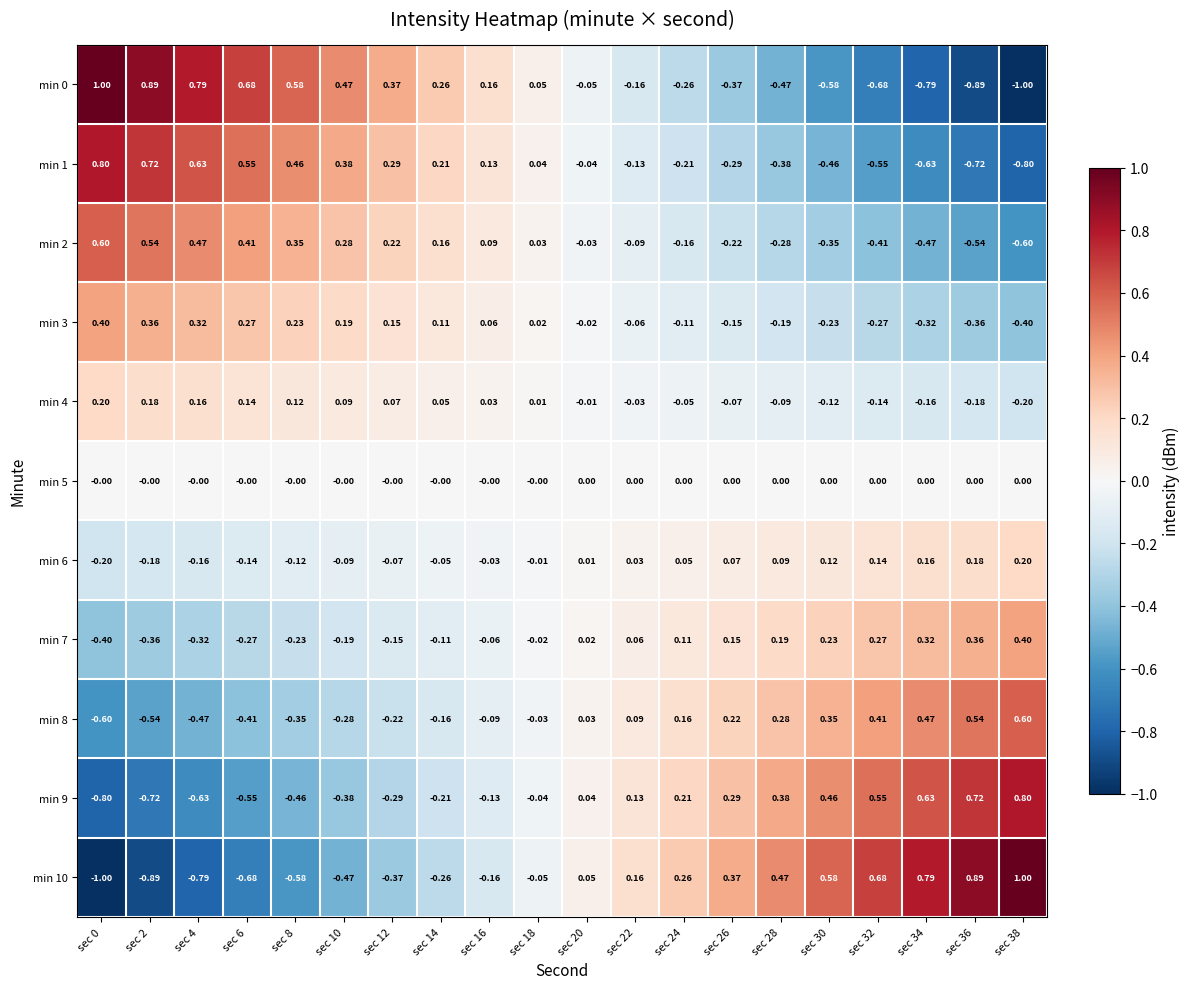

Count the number of data series in this chart.

11